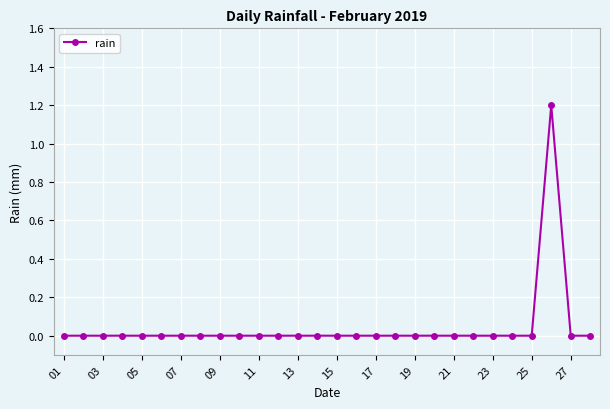

What is the greatest value displayed?

1.2